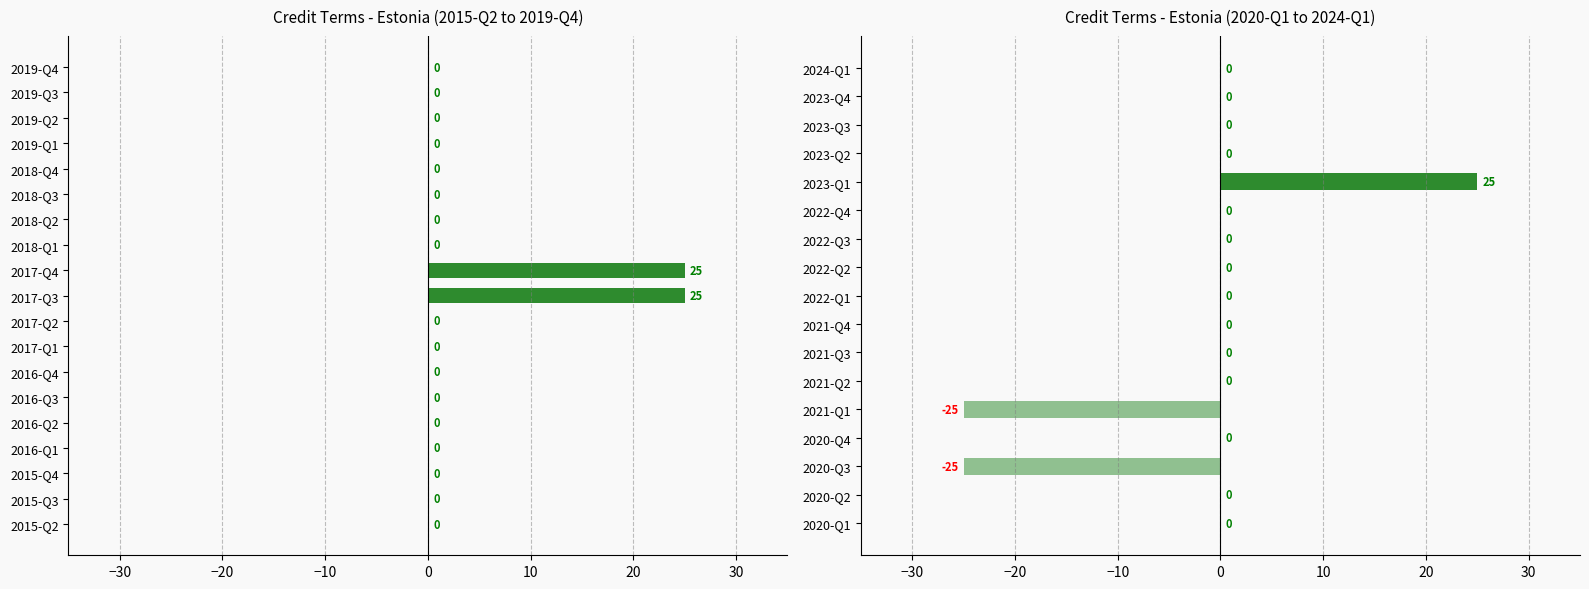

Which has a higher value, 2020-Q3 or 2021-Q2?

2021-Q2